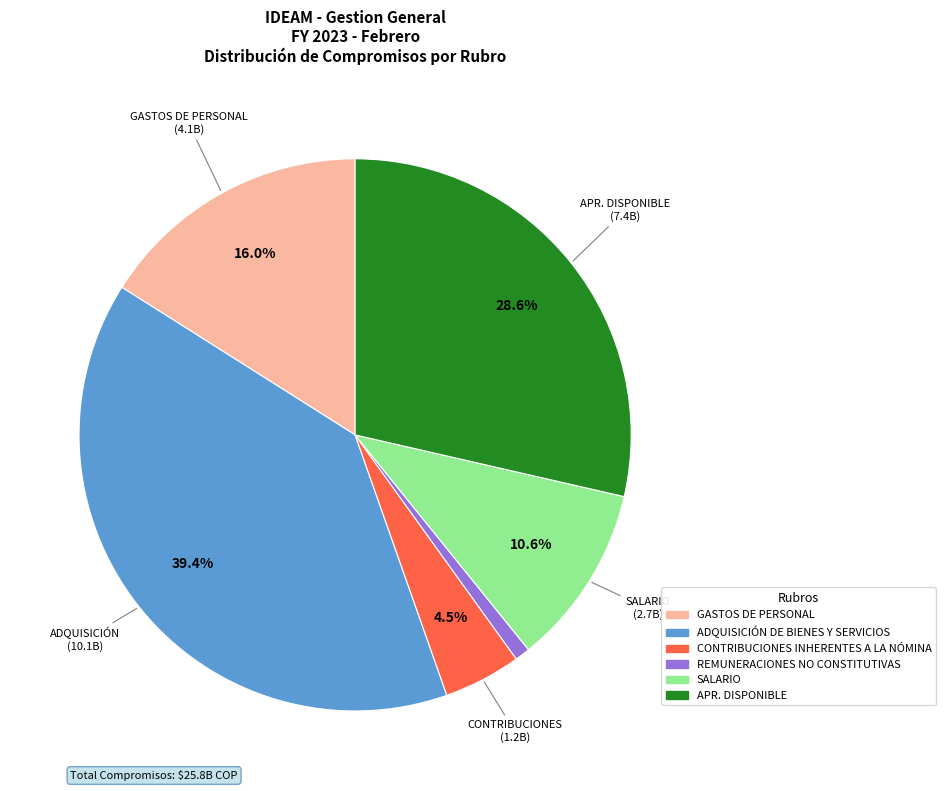

Does any single category account for the majority?

No